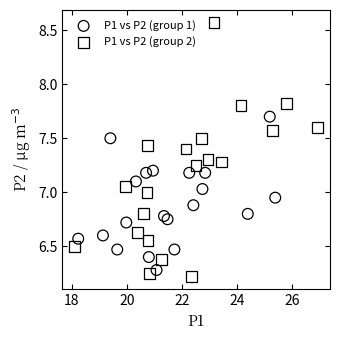

Which series reaches the maximum Y coordinate?

P1 vs P2 (group 2)